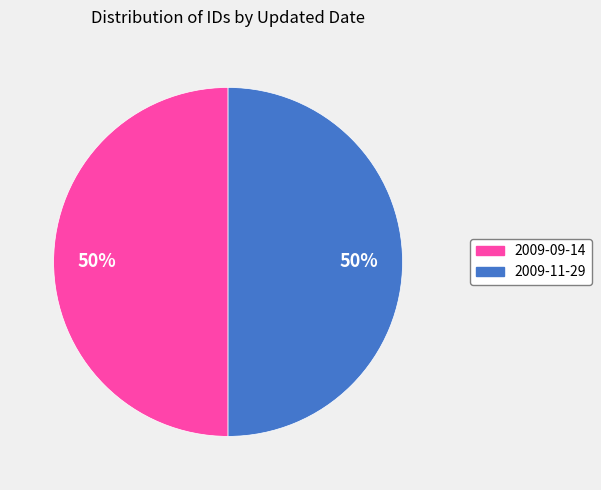

Do 2009-11-29 and 2009-09-14 together represent more than half of the pie?

Yes